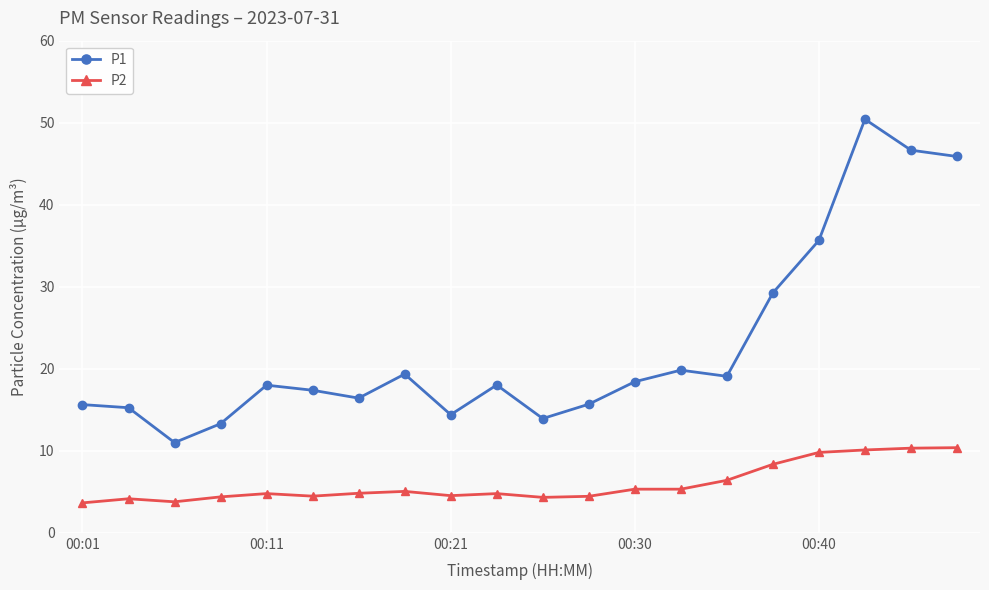

What is the value of the P1 point at the 11th from the left?

13.9